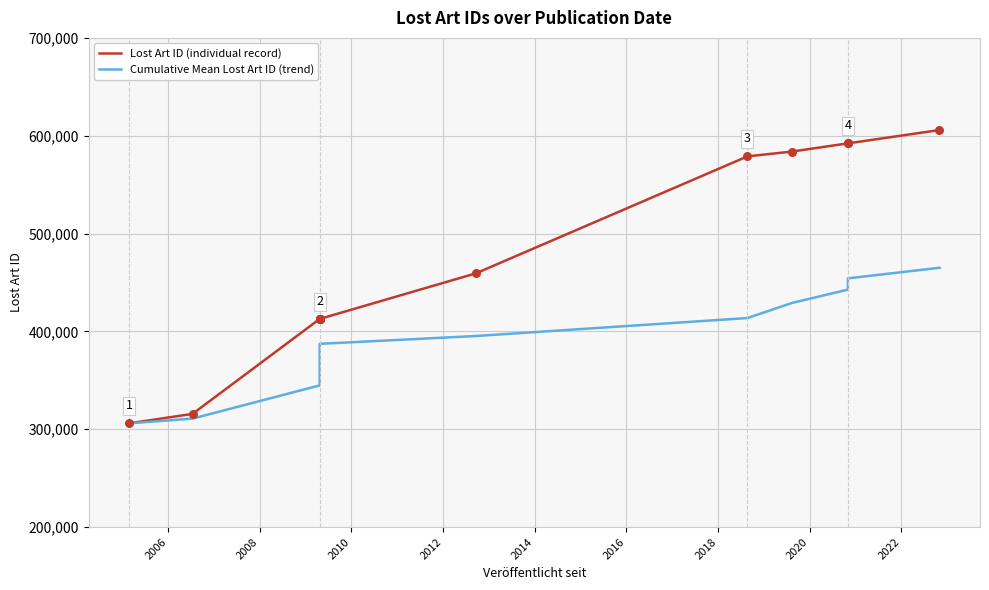

Which series has the largest Y range (max minus min)?

Lost Art ID (individual record)